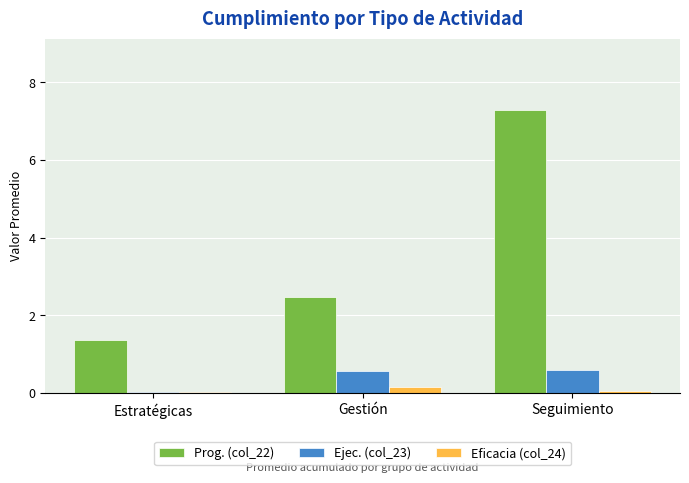

True or false: Prog. (col_22) has a value of 2.5 at Gestión.

True